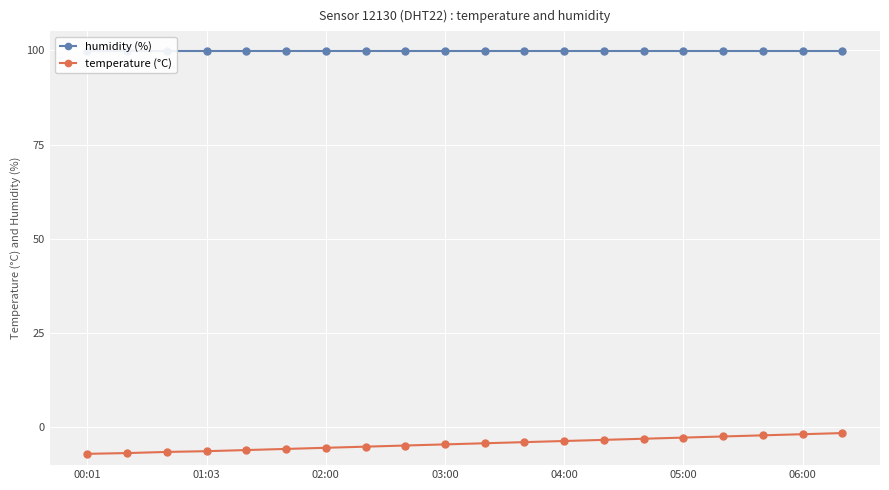

The value of temperature (°C) at 01:03 is -1.7. True or false?

False